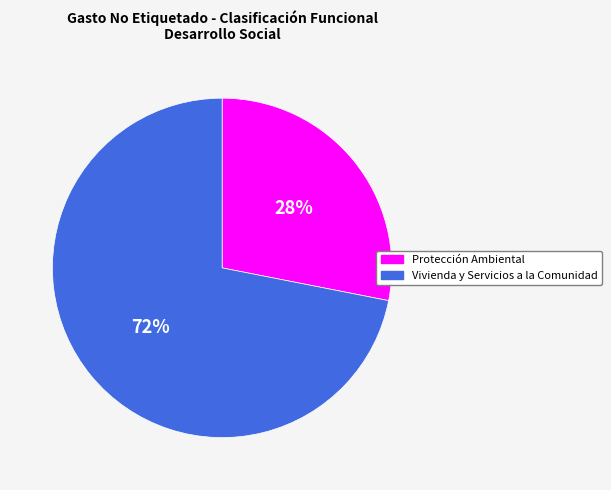

Count the number of slices in the pie.

2